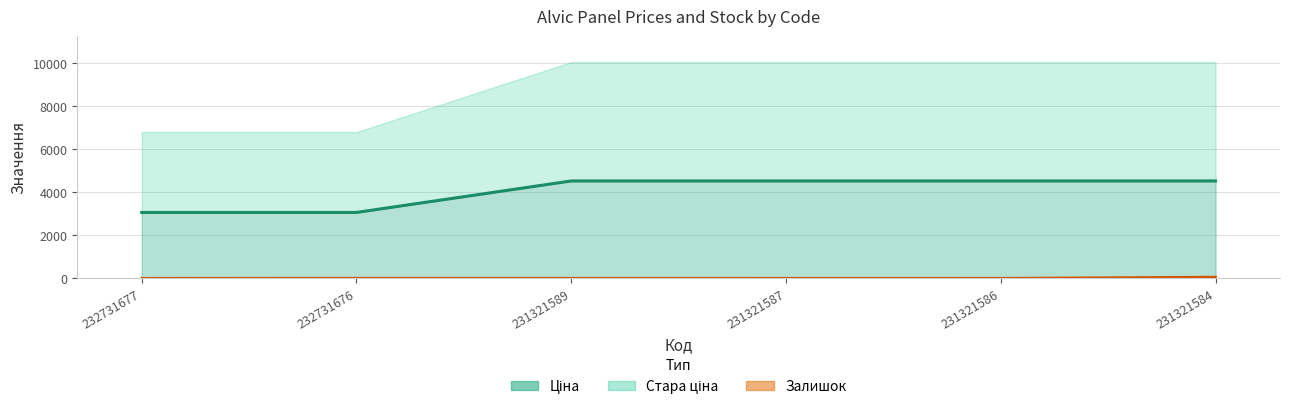

True or false: Ціна has a value of 2121.4 at 231321586.

False